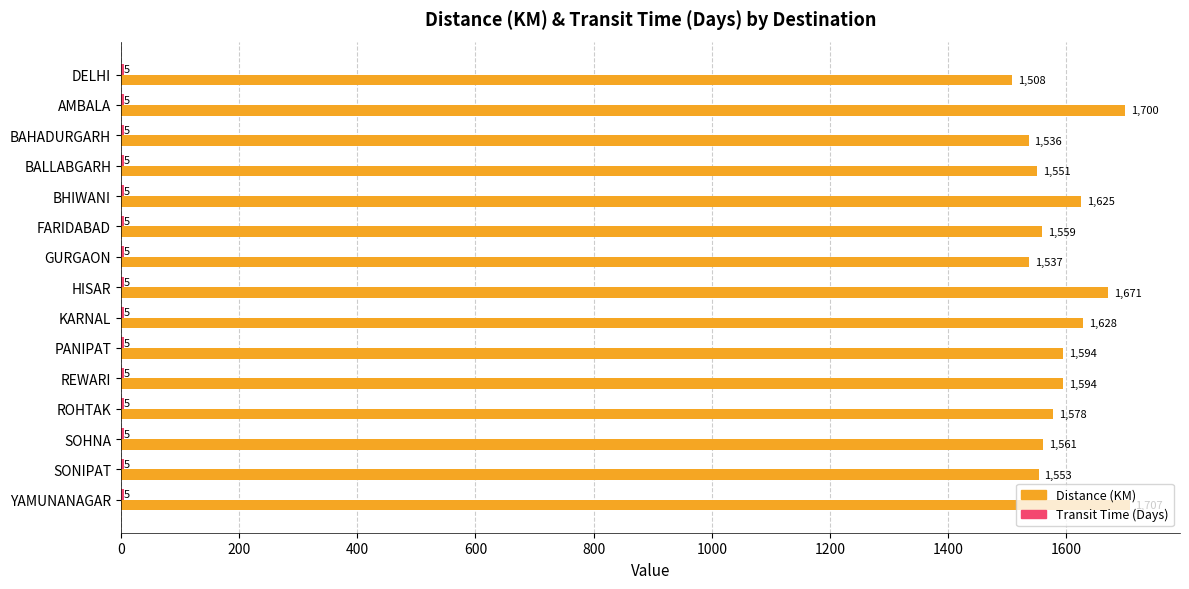

True or false: Distance (KM) has a value of 2373 at SONIPAT.

False